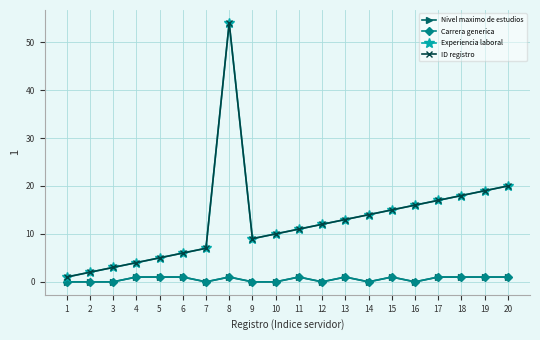

At which label does Experiencia laboral first exceed 12?

8